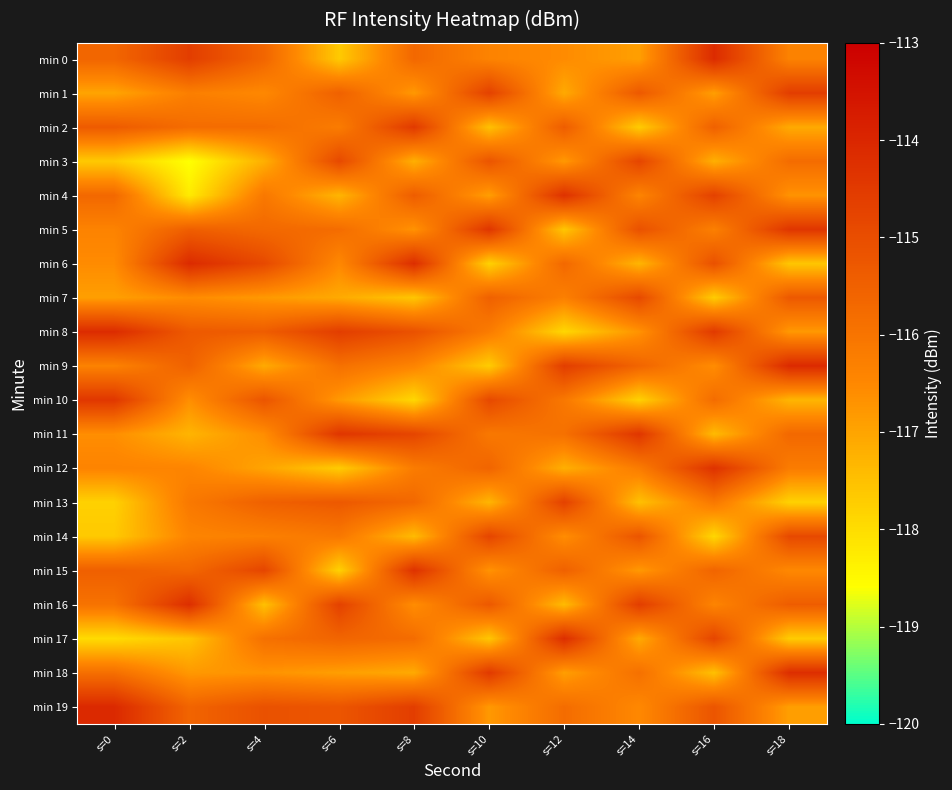

Count the number of categories in the chart.

10